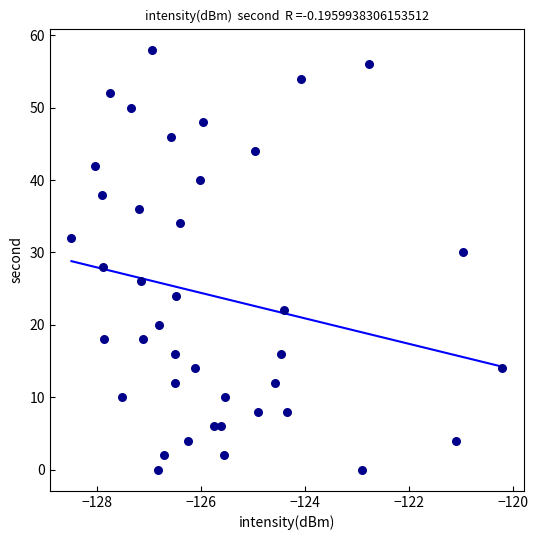

What is the range of Y values (max minus min)?

58